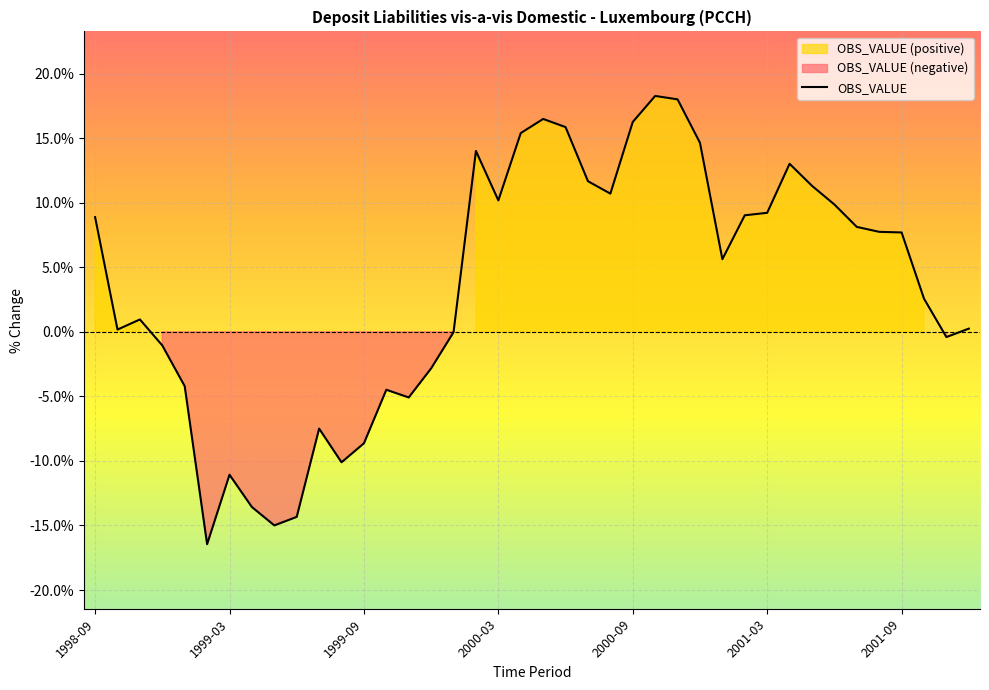

Where is the data nearest to the value 0?

16